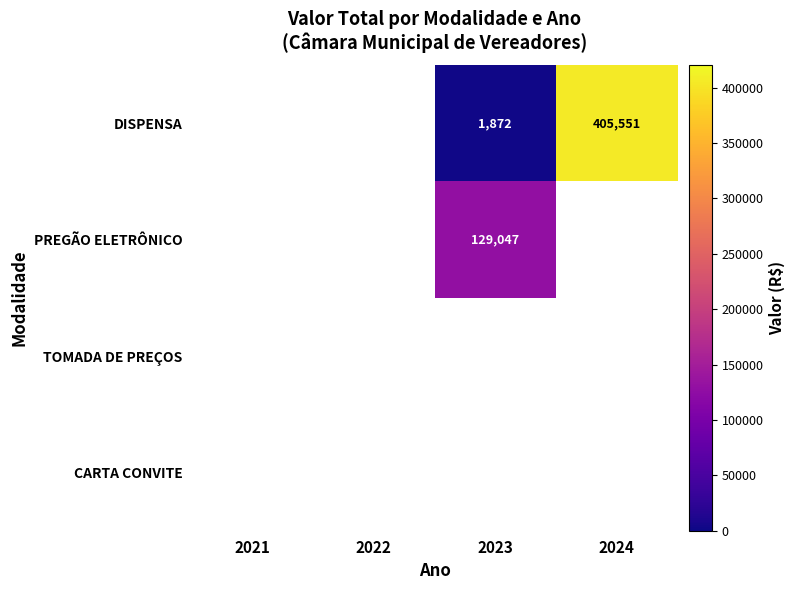

Is it true that PREGÃO ELETRÔNICO equals 129047 at 2023?

True